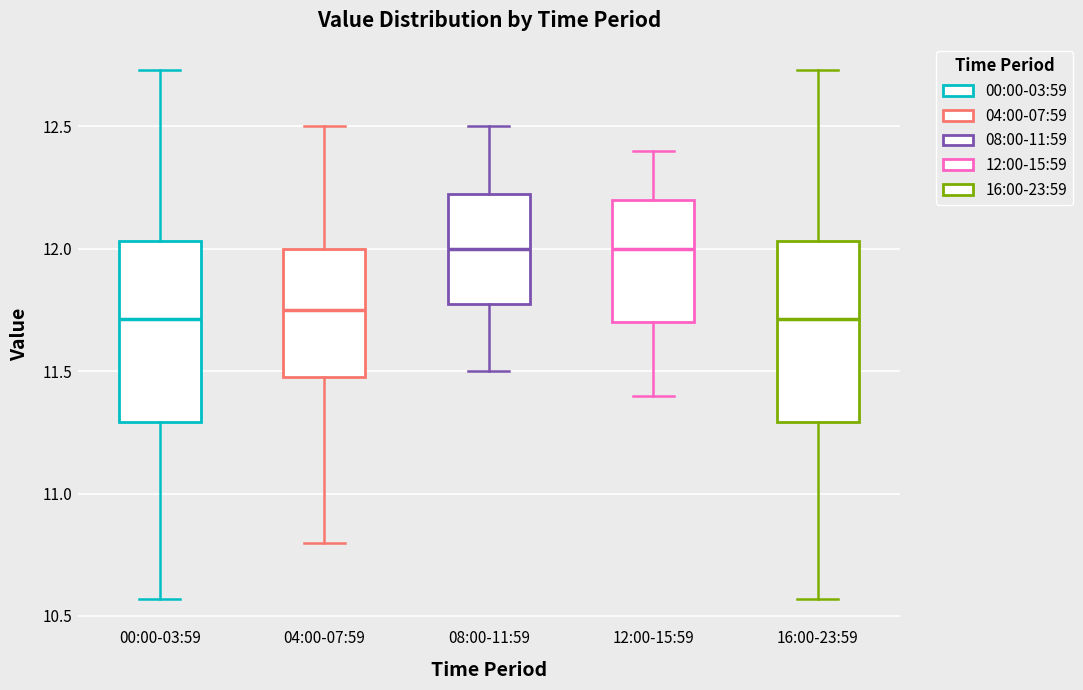

Where does the upper whisker of the box for 00:00-03:59 end on the y-axis? The values are not printed on the chart, so give them approximately, as read against the axis.

12.75